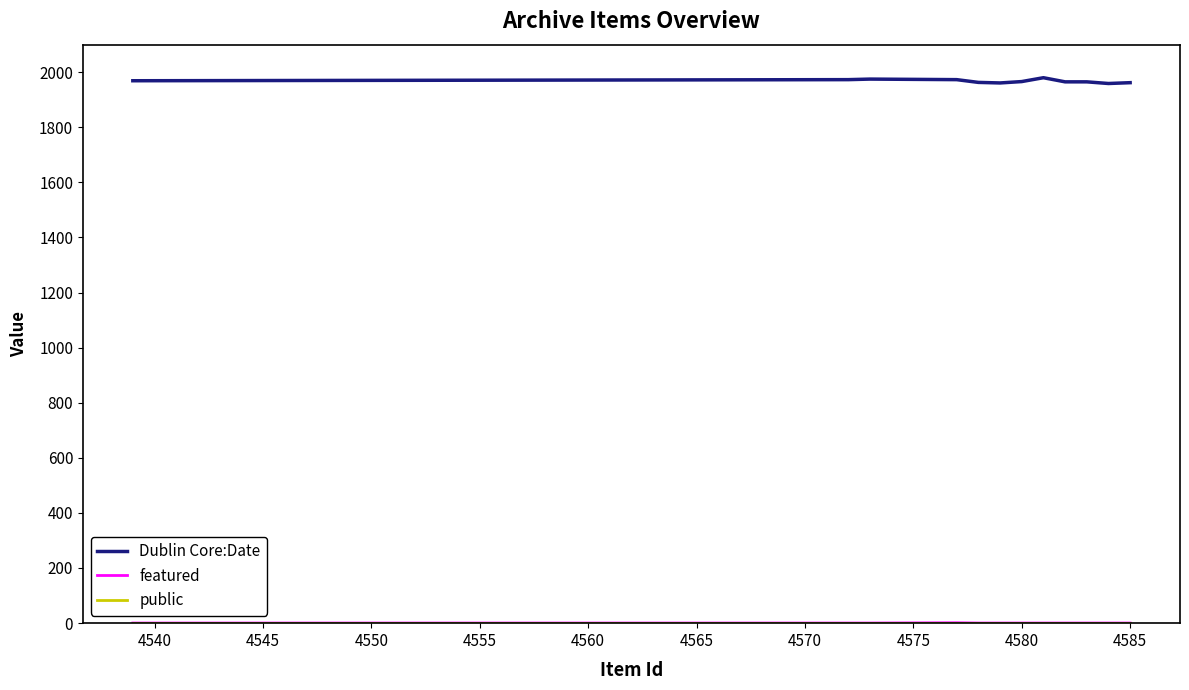

Which series has the largest total across all categories?

Dublin Core:Date